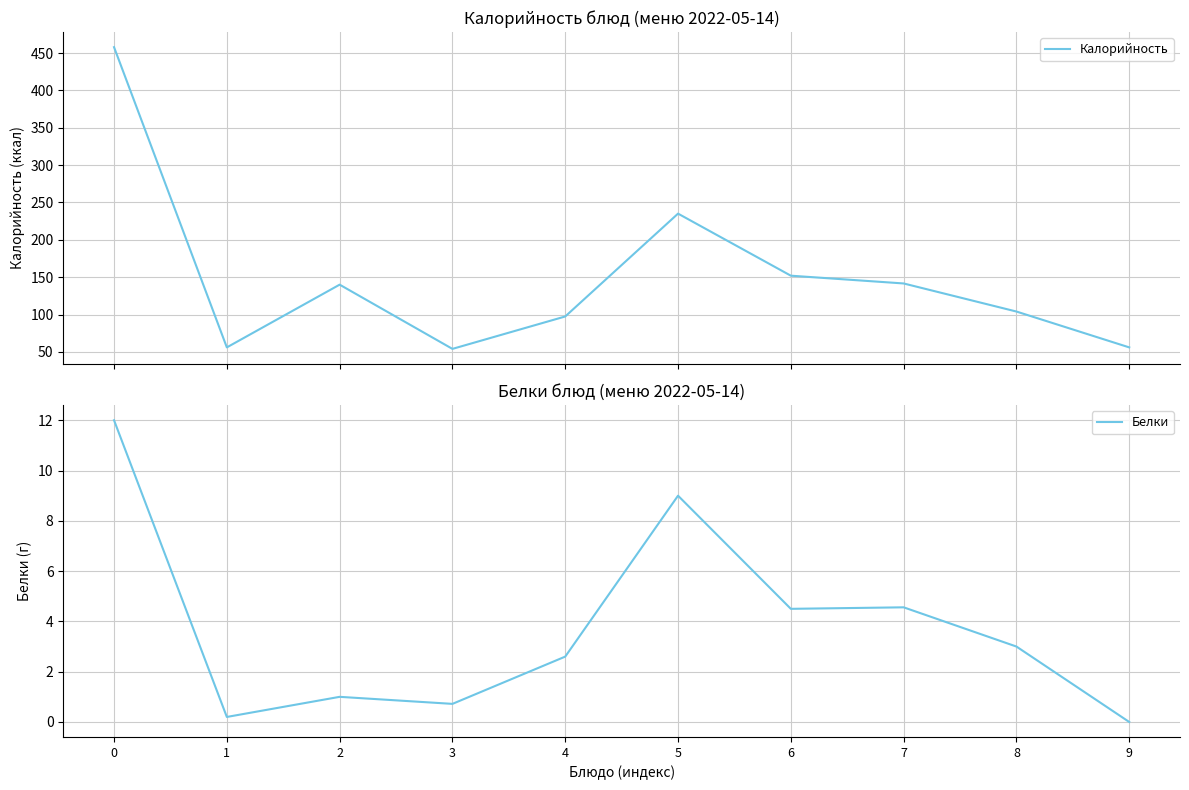

True or false: Белки has more than 2 points higher than both neighbors.

True